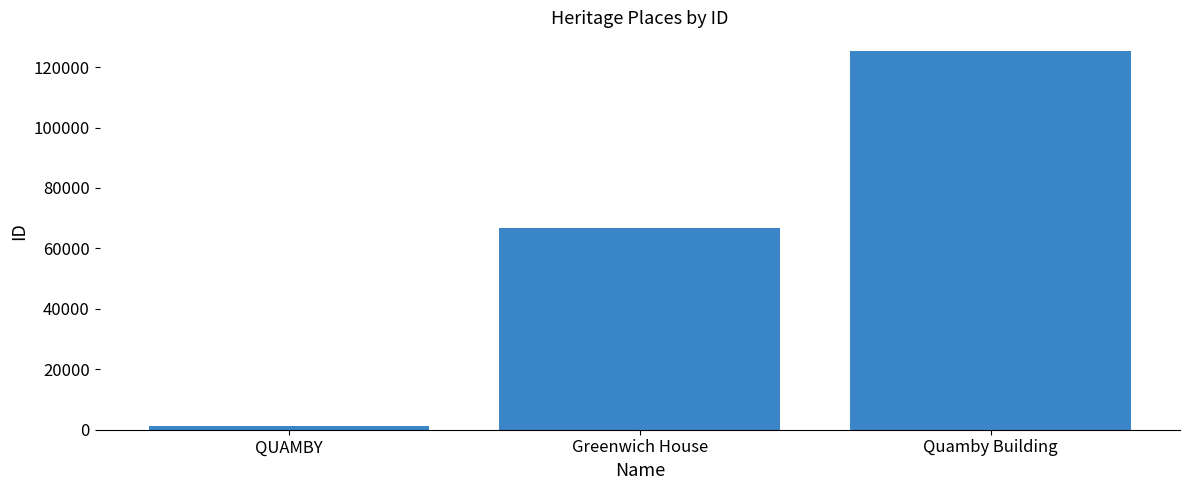

What is the sum of the values at Quamby Building and QUAMBY?

126402